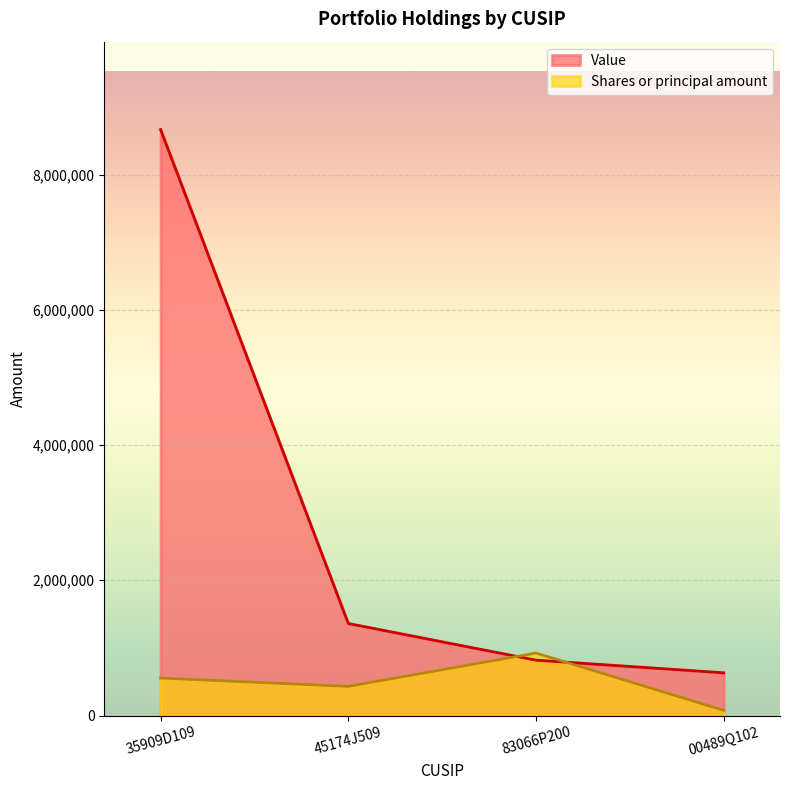

What is the minimum value for Shares or principal amount?

76156